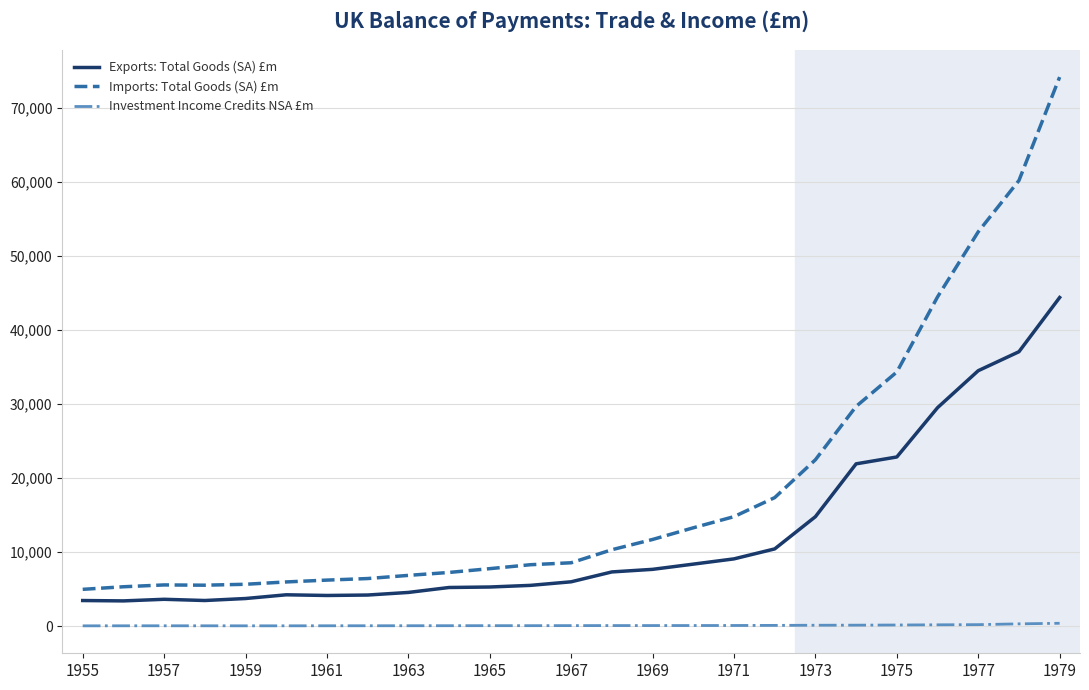

List the series in order of their peak value, highest first.

Imports: Total Goods (SA) £m, Exports: Total Goods (SA) £m, Investment Income Credits NSA £m